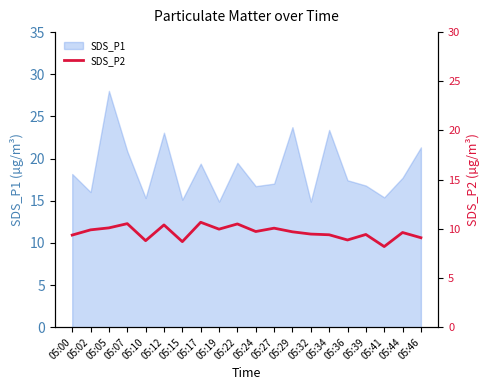

True or false: SDS_P1 has a value of 18.2 at 05:00.

True